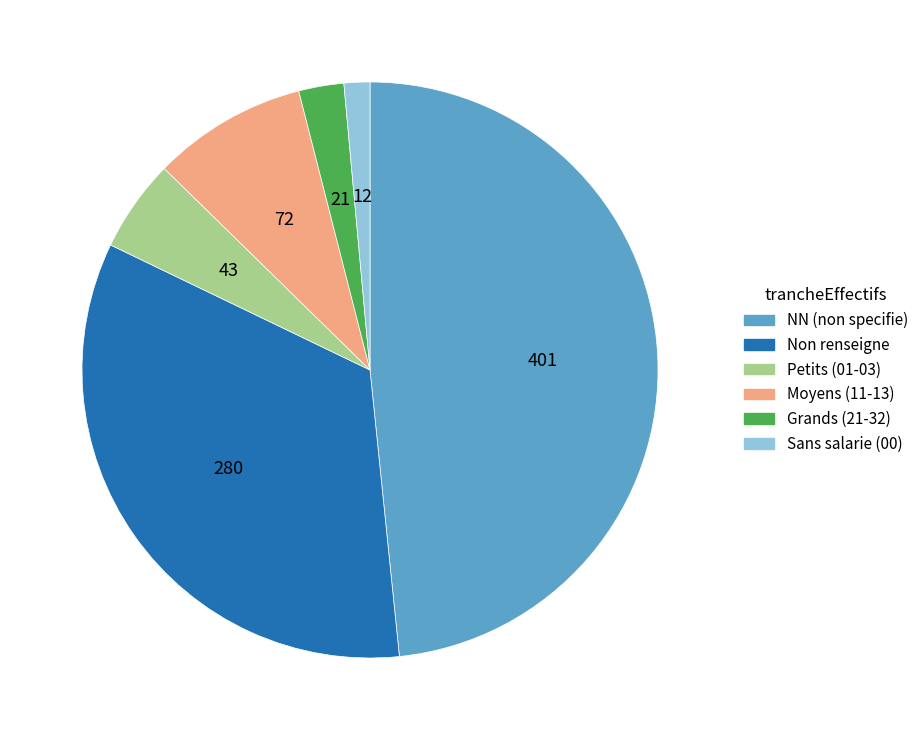

Does any single category account for the majority?

No